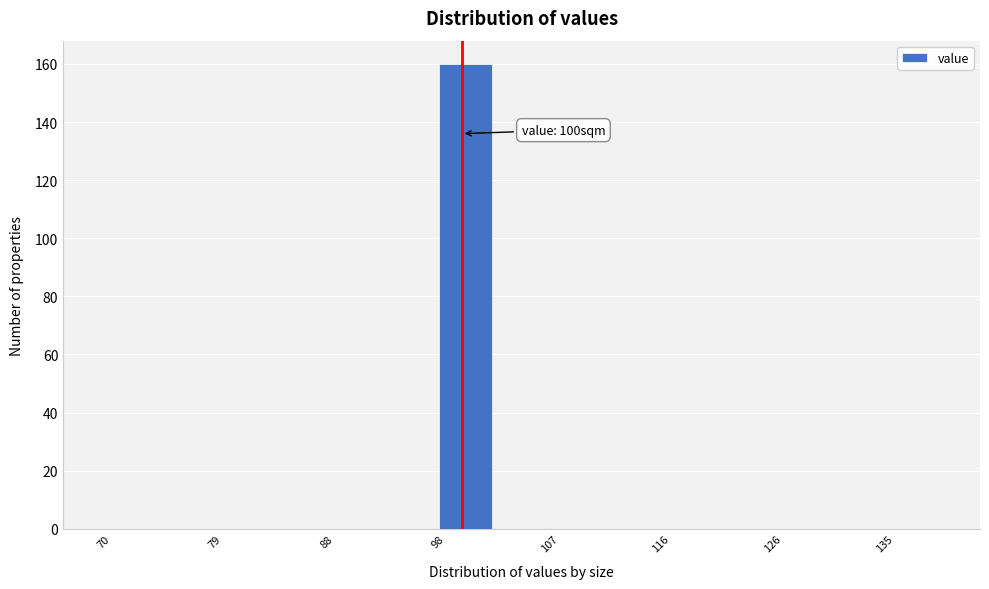

Which range on the x-axis has the tallest bar?

98 to 103